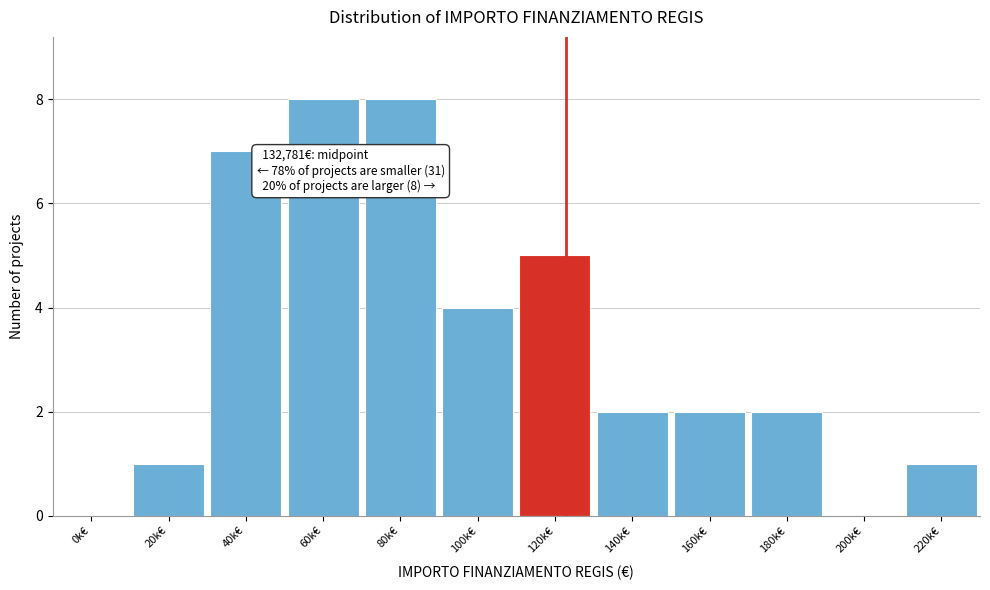

Reading left to right, extract all data points from this chart.

0k€=0	20k€=1	40k€=7	60k€=8	80k€=8	100k€=4	120k€=5	140k€=2	160k€=2	180k€=2	200k€=0	220k€=1